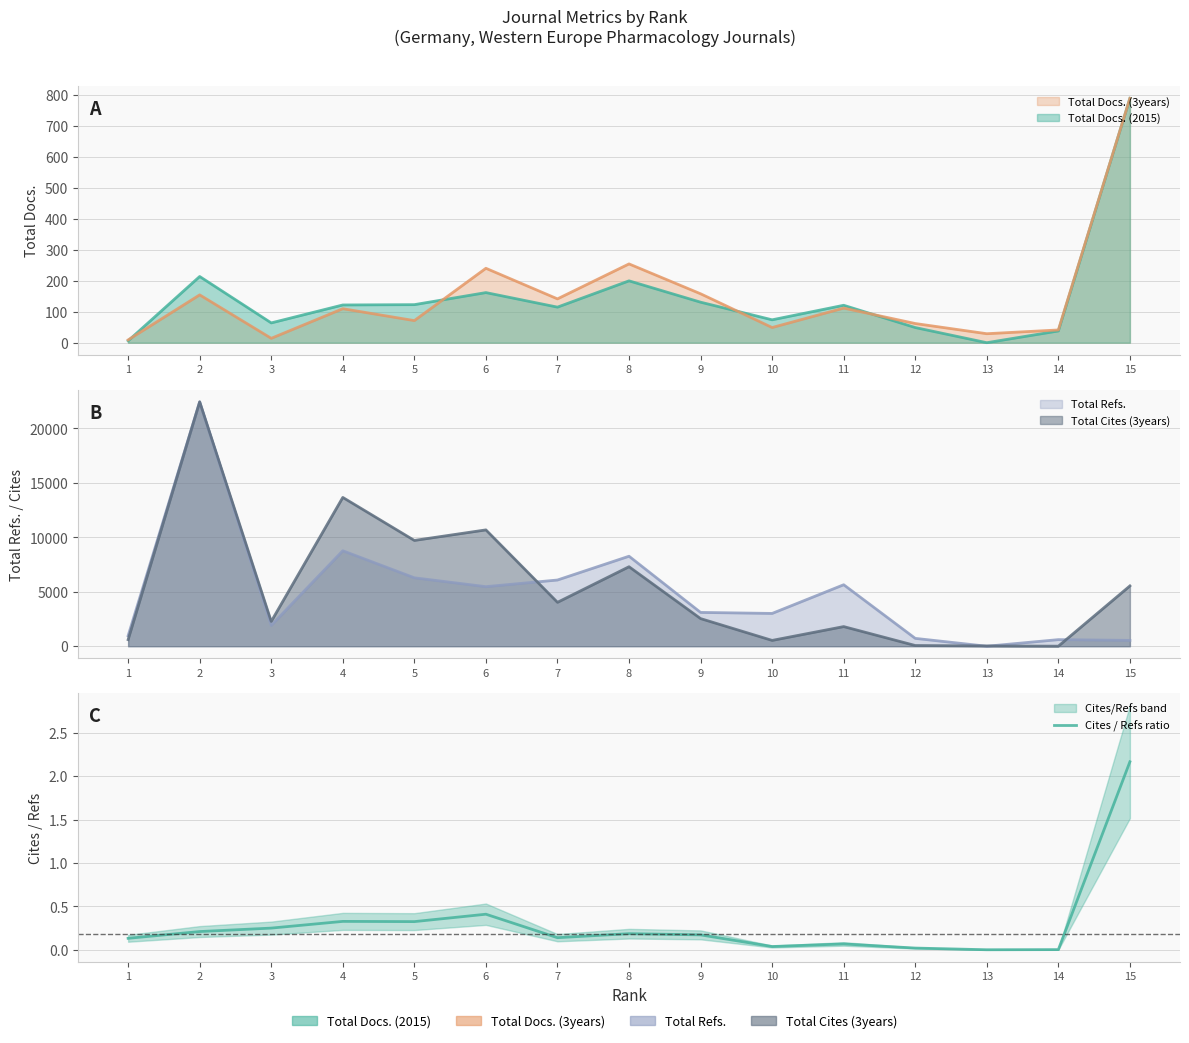

Rank the categories by value from highest to lowest.

15, 6, 4, 5, 3, 2, 8, 9, 7, 1, 11, 10, 12, 14, 13